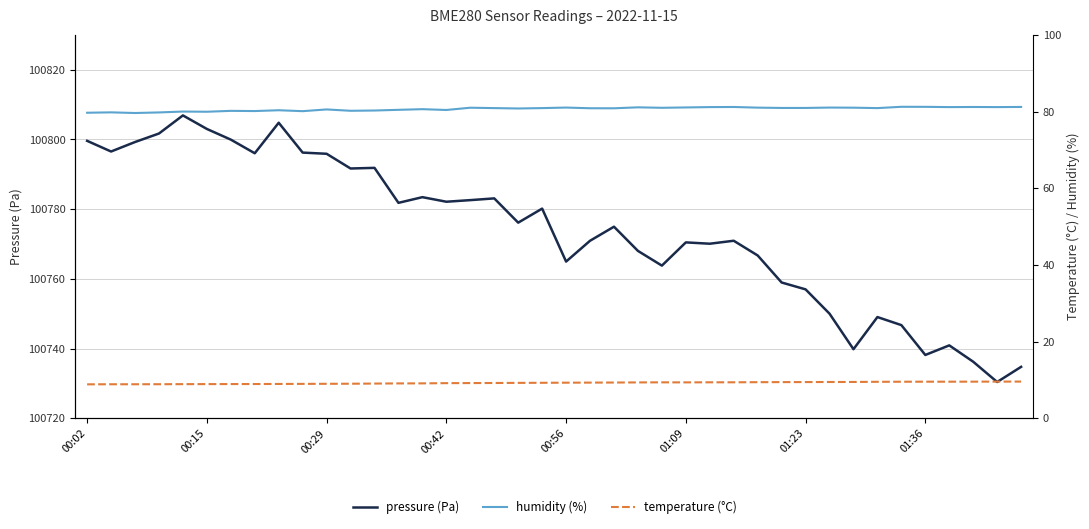

What is the difference between the maximum and minimum values in the pressure (Pa) series?

76.4